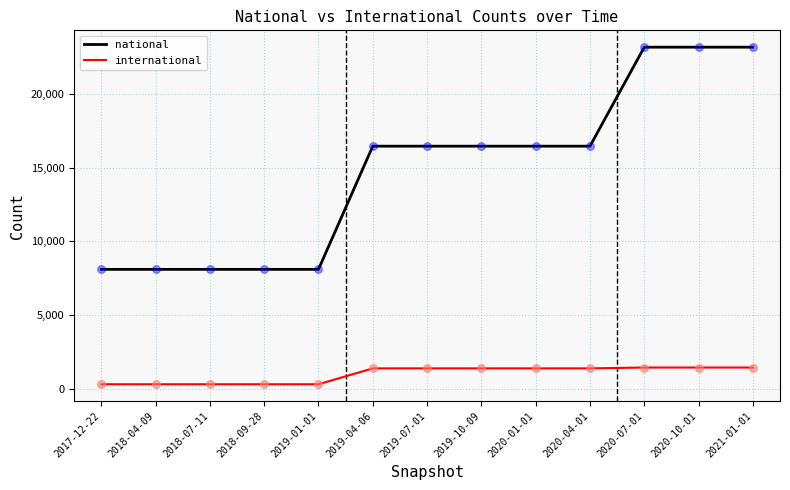

Is the value of international at 2019-04-06 greater than the value of national at 2018-07-11?

No